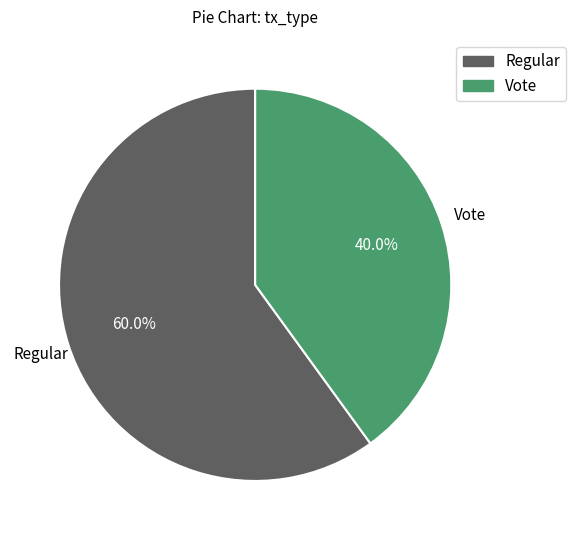

What percentage is the Regular slice, to the nearest percent?

60%